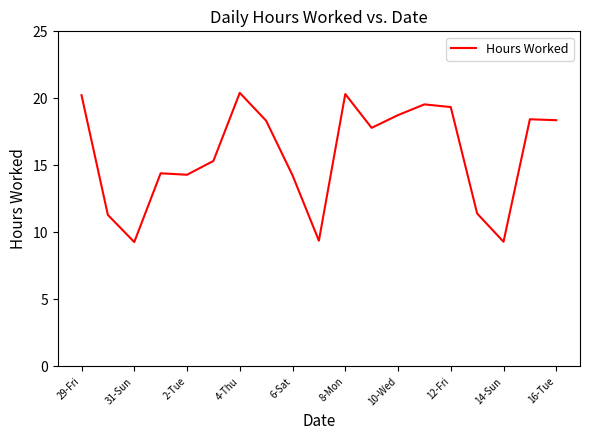

What is the greatest value displayed?

20.4